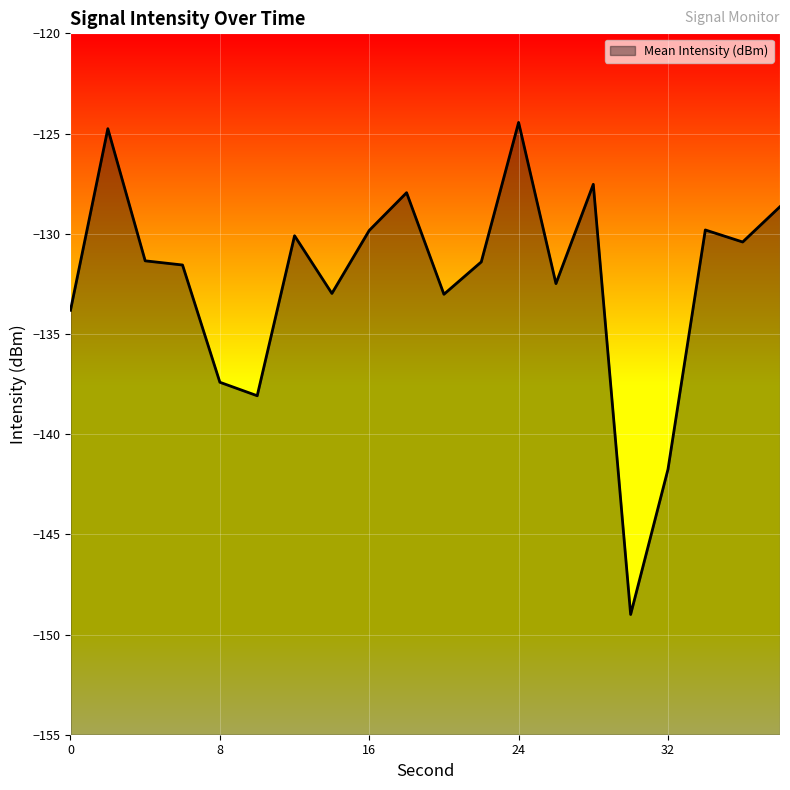

Read the value at 22.

-131.4